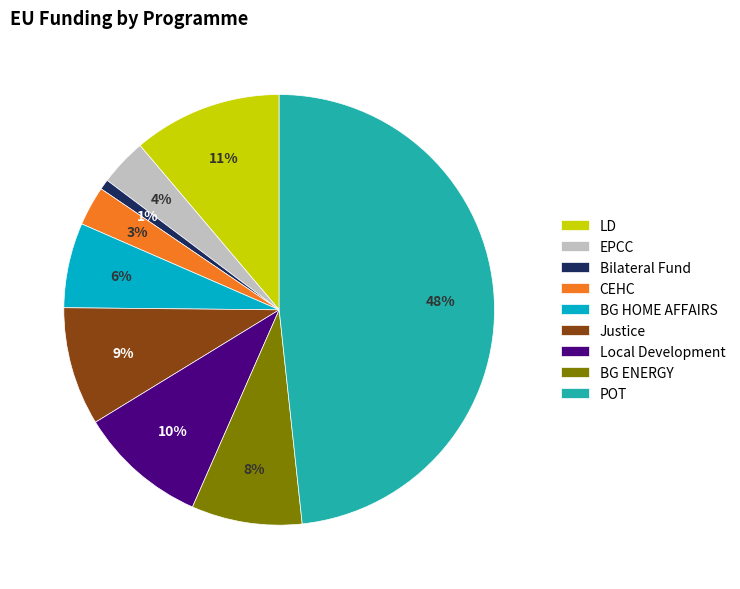

To the nearest percent, what portion does POT represent?

48%